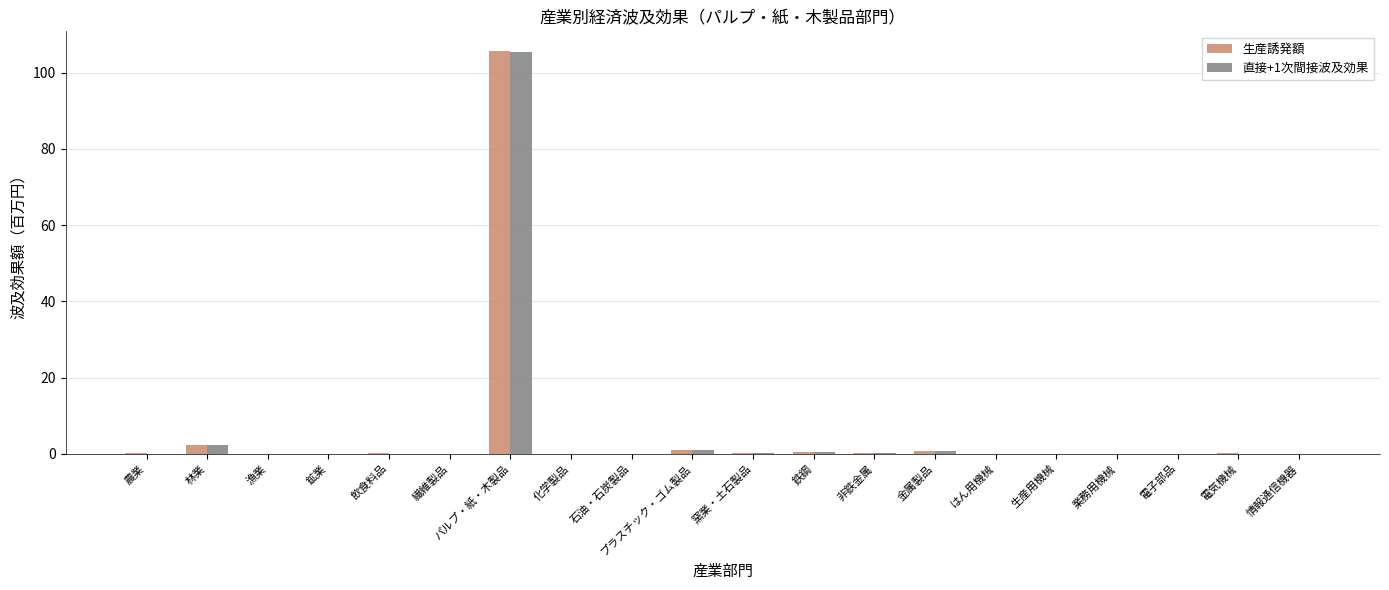

Where is 直接+1次間接波及効果 nearest to the value 52?

林業